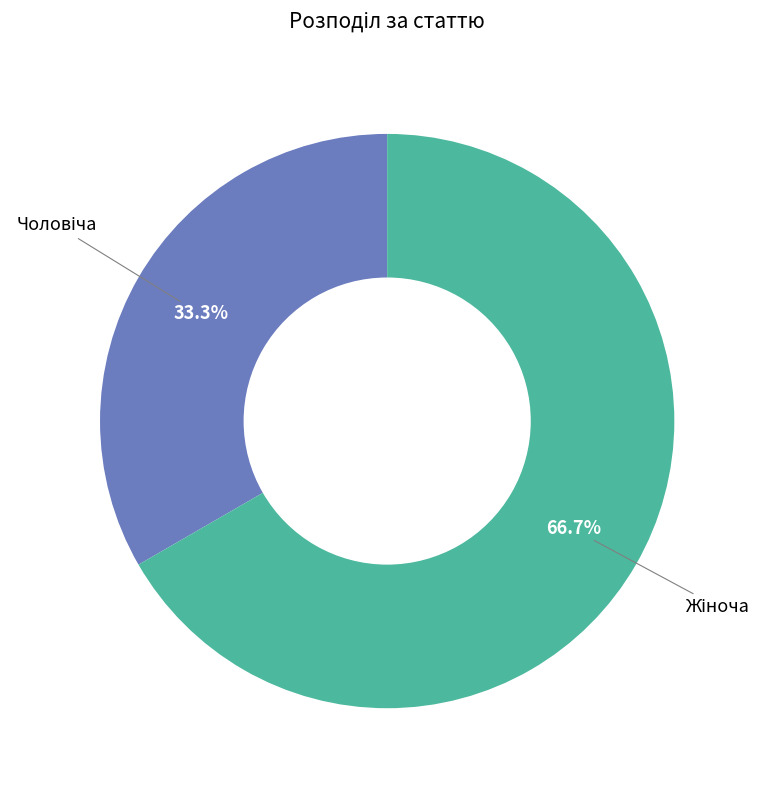

Is there any slice that represents more than half of the pie?

Yes